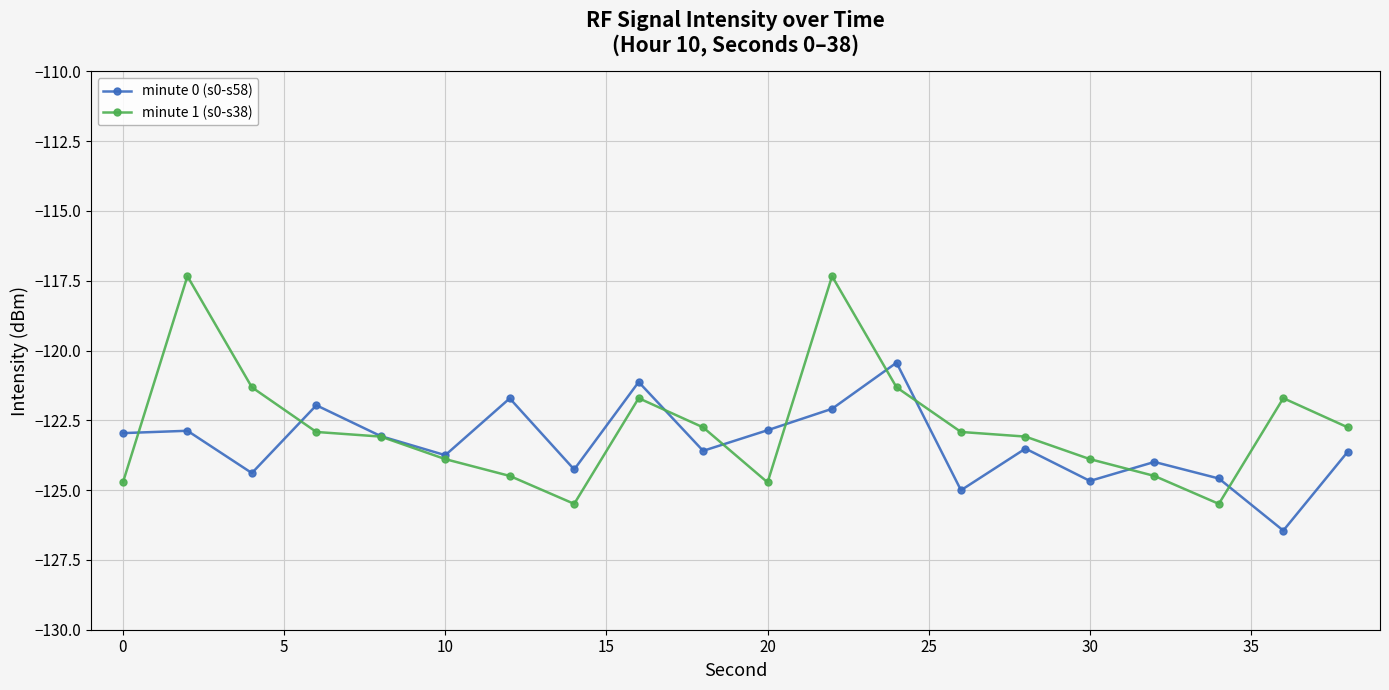

Count the number of categories in the chart.

20